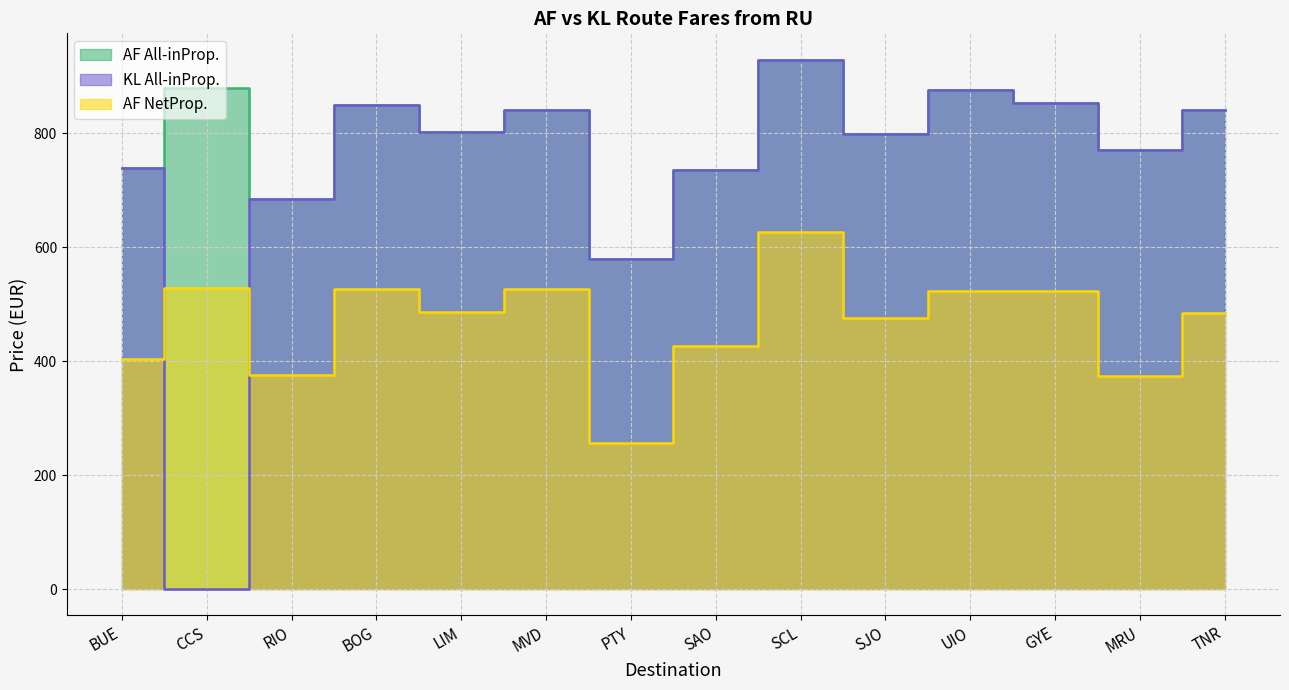

How many lines are shown in the chart?

3